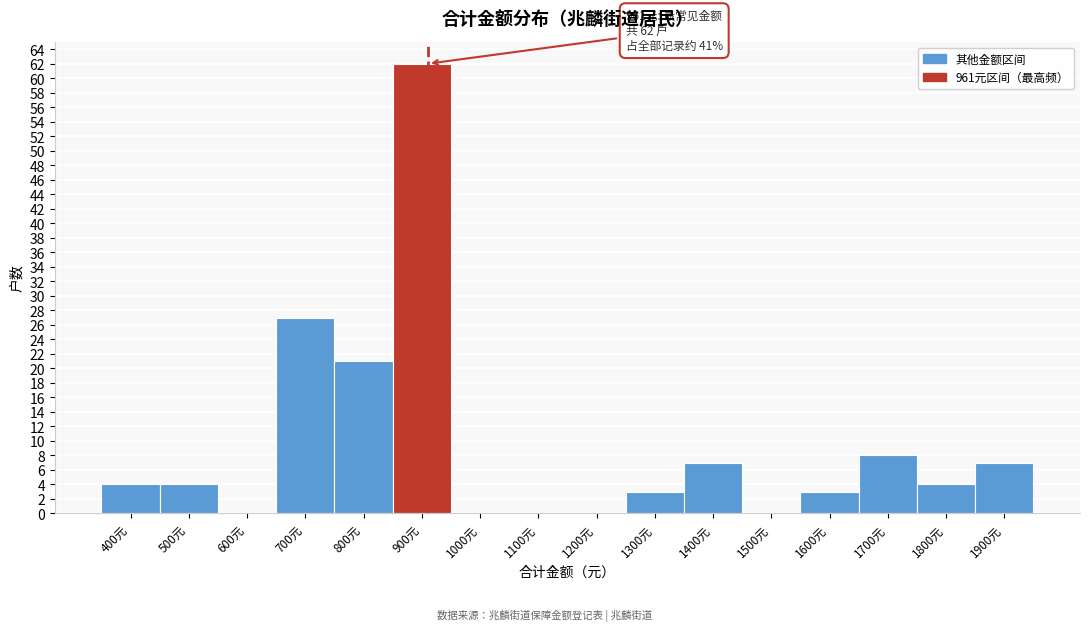

Reading right to left, list all the values displayed in this chart.

1900元=7	1800元=4	1700元=8	1600元=3	1500元=0	1400元=7	1300元=3	1200元=0	1100元=0	1000元=0	900元=62	800元=21	700元=27	600元=0	500元=4	400元=4